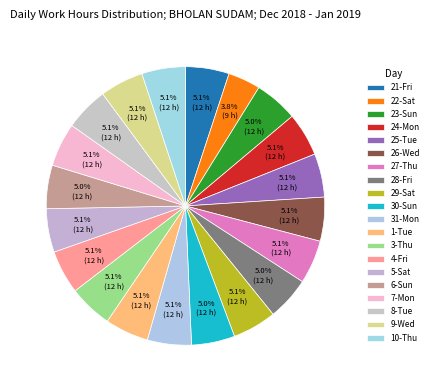

Count the number of slices in the pie.

20